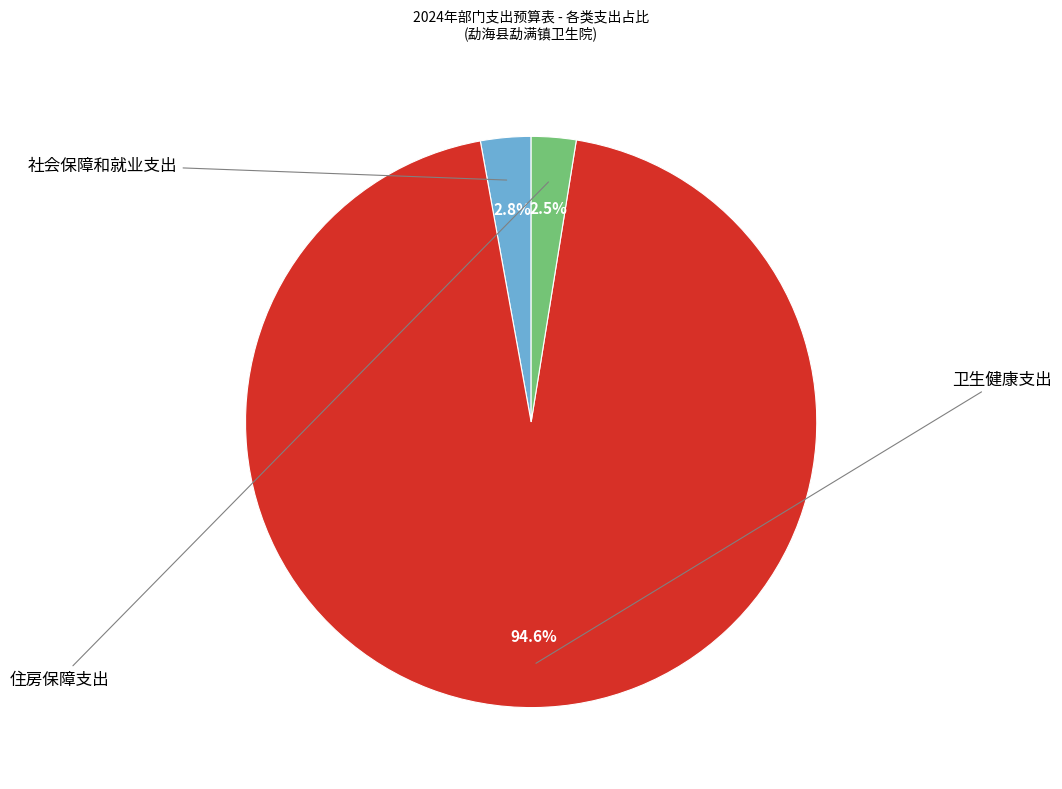

What percentage is the 卫生健康支出 slice, to the nearest percent?

95%